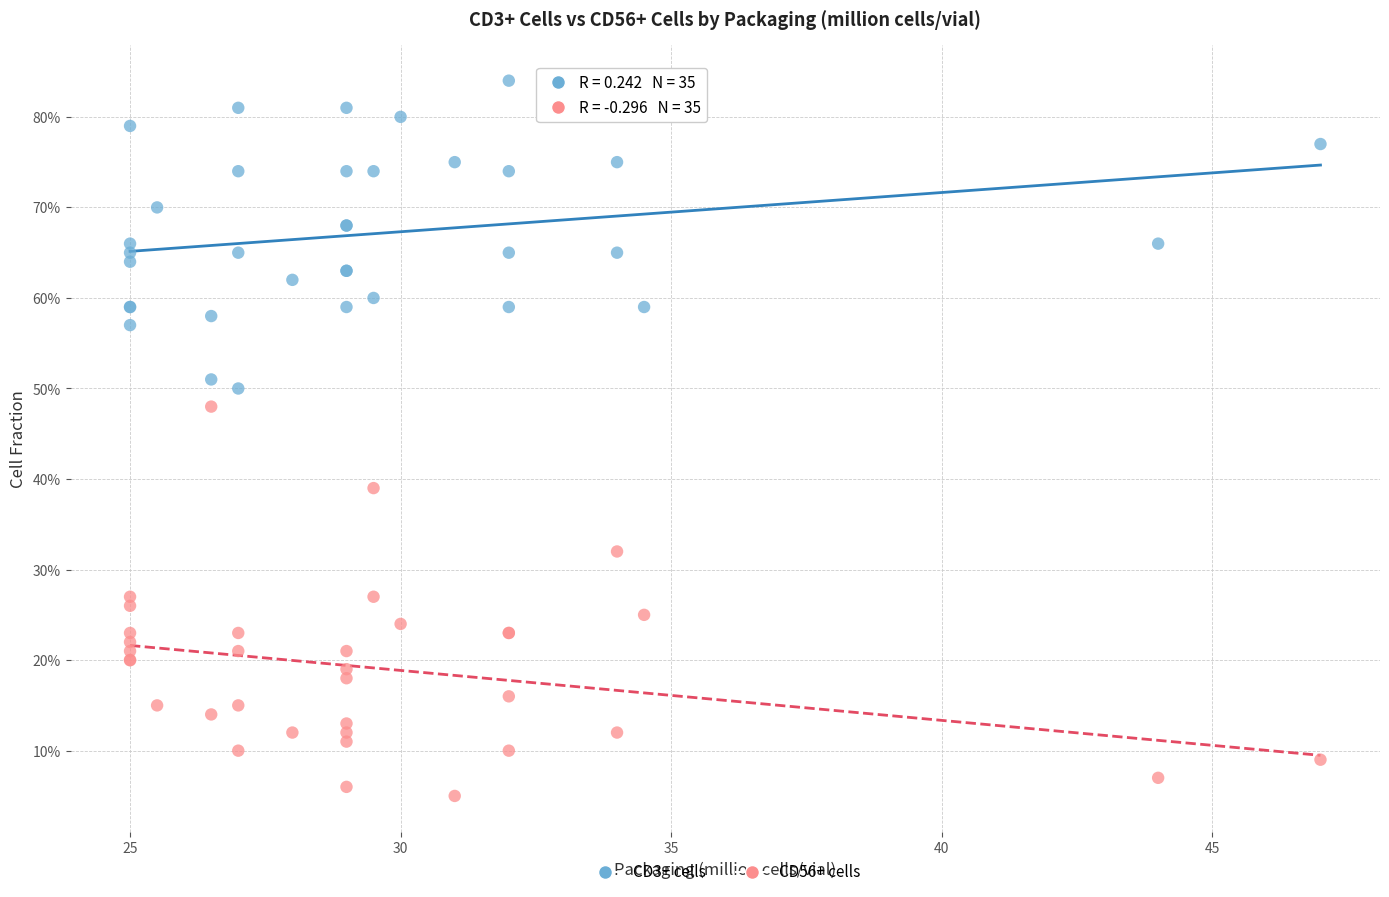

Which series contains the highest Y value?

CD3+ cells